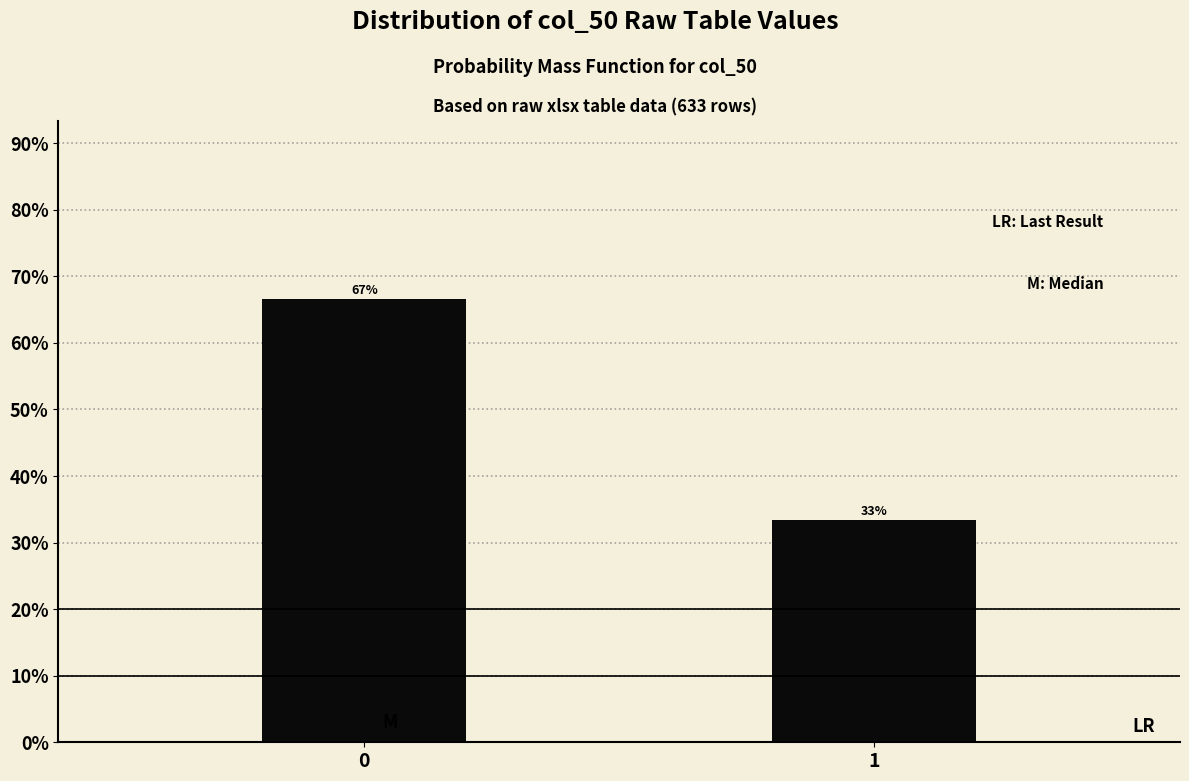

What is the minimum value shown in the chart?

33.3